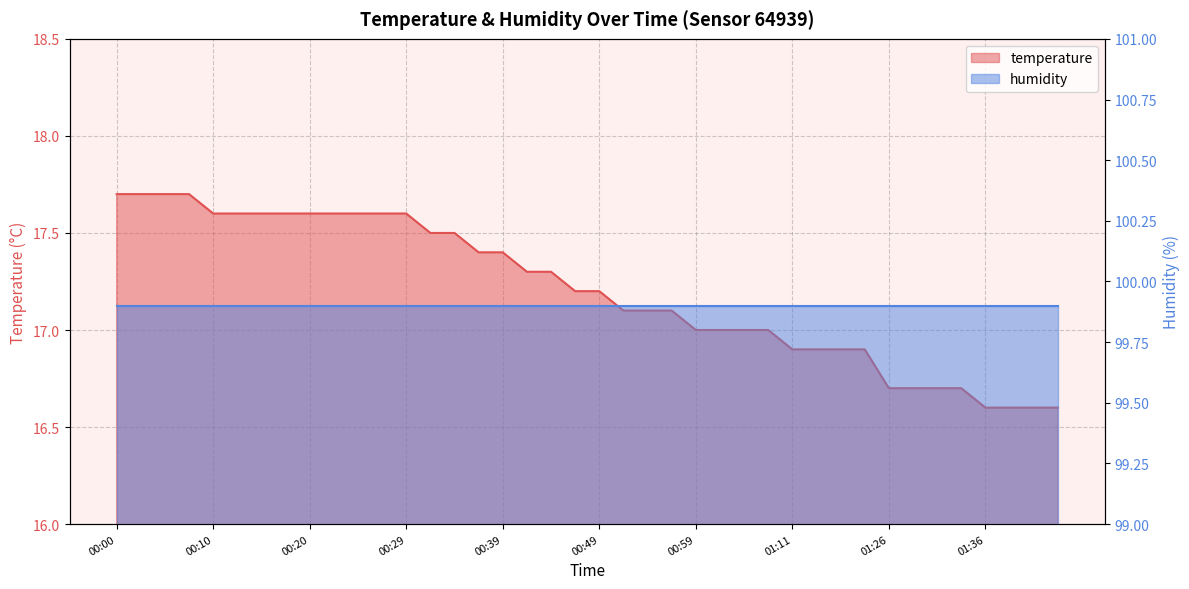

Reading left to right, what are all the values shown in this chart?

17.7	17.7	17.7	17.7	17.6	17.6	17.6	17.6	17.6	17.6	17.6	17.6	17.6	17.5	17.5	17.4	17.4	17.3	17.3	17.2	17.2	17.1	17.1	17.1	17.0	17.0	17.0	17.0	16.9	16.9	16.9	16.9	16.7	16.7	16.7	16.7	16.6	16.6	16.6	16.6